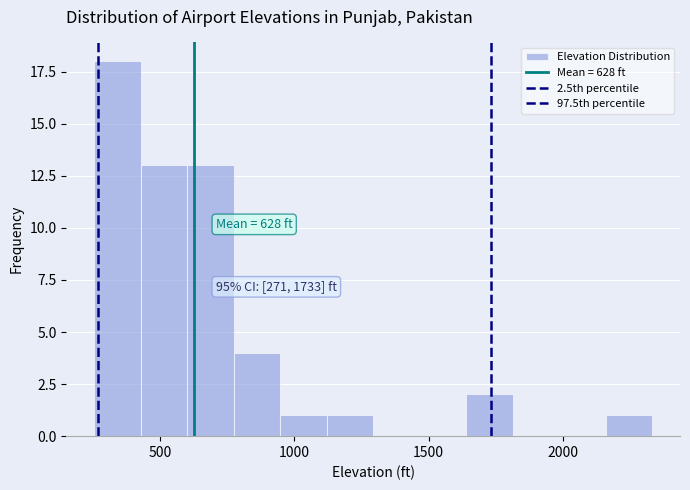

Around what value on the x-axis is the tallest bar? Give the approximate position of its centre, as read against the axis.

350